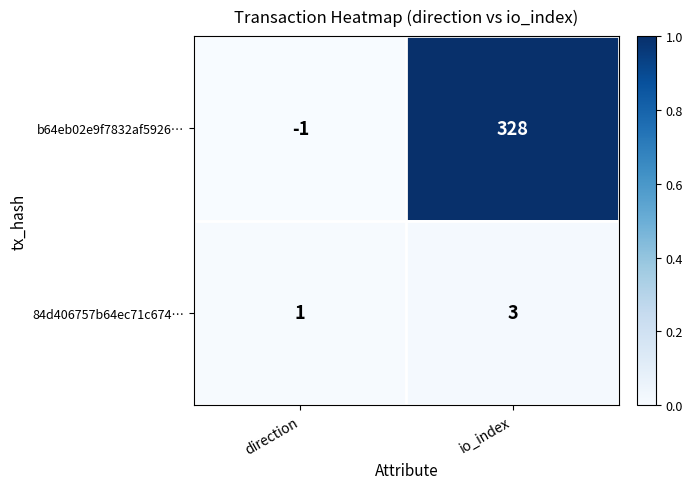

Reading left to right, list all the values displayed in this chart.

b64eb02e9f7832af5926…: -1	328
84d406757b64ec71c674…: 1	3